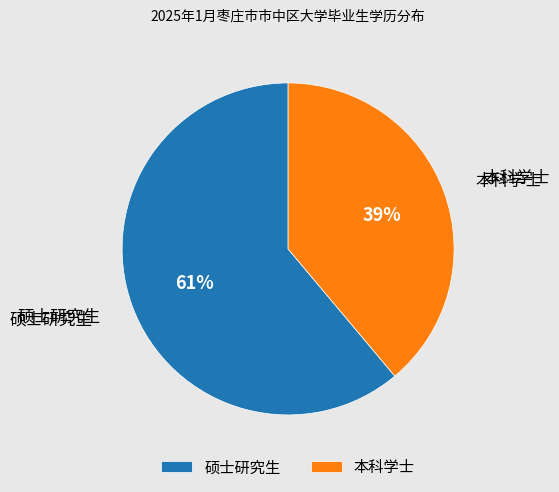

Which slice is the smallest?

本科学士